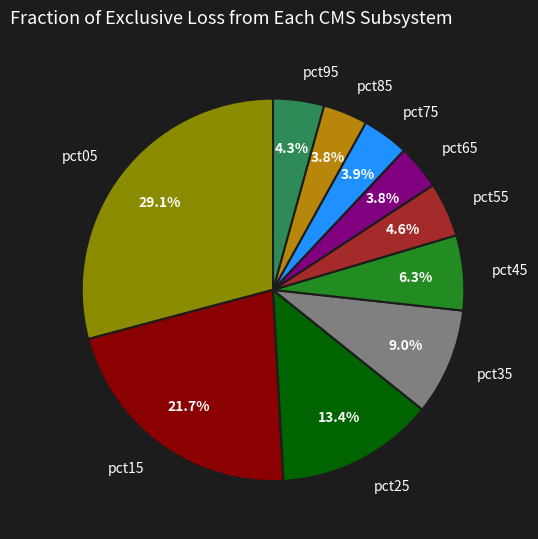

To the nearest percent, what is the combined percentage of pct65 and pct45?

10%